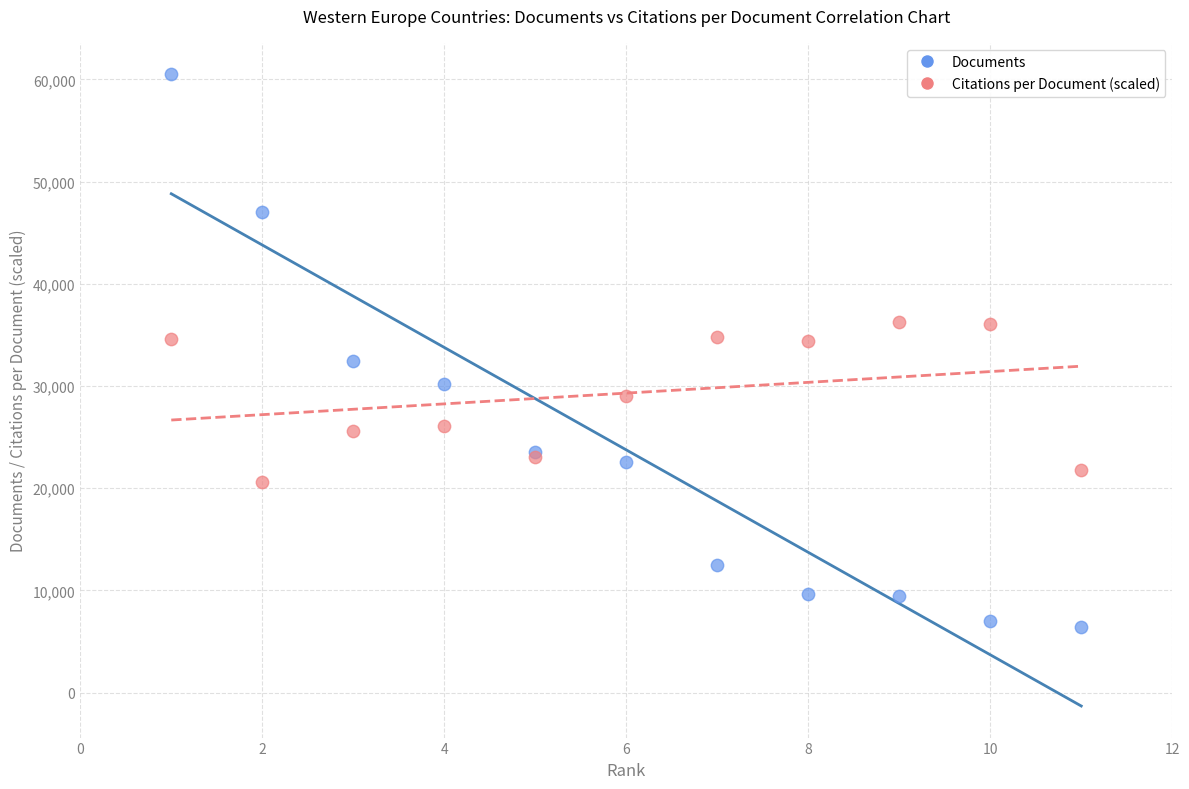

Which series has the largest Y range (max minus min)?

Documents